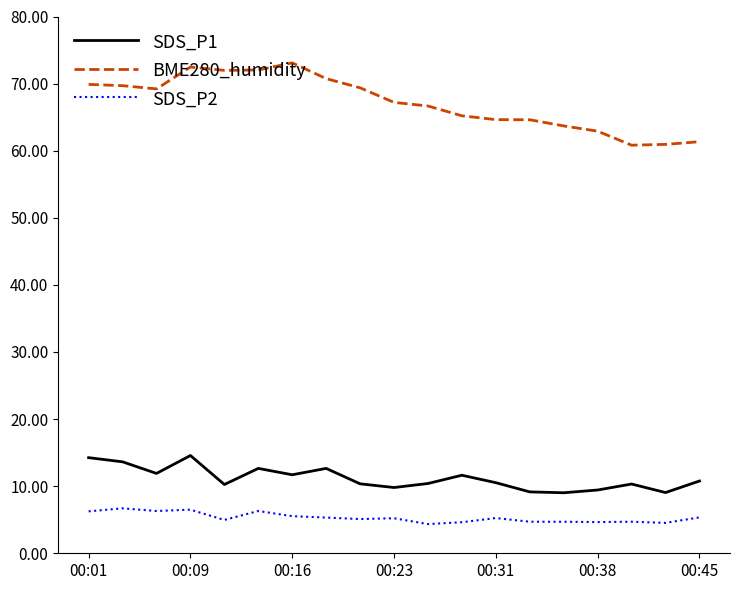

How many values in the BME280_humidity series exceed 67?

10